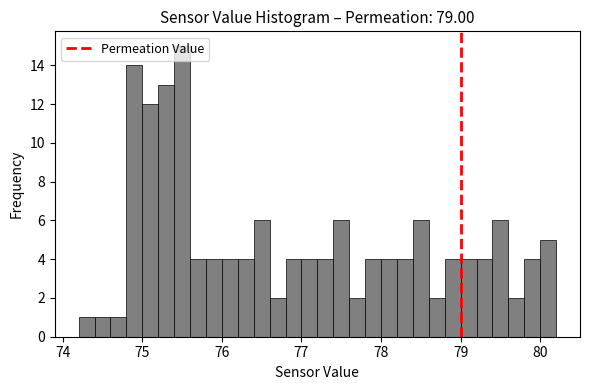

Read against the x-axis, roughly where is the centre of the tallest bar?

75.5